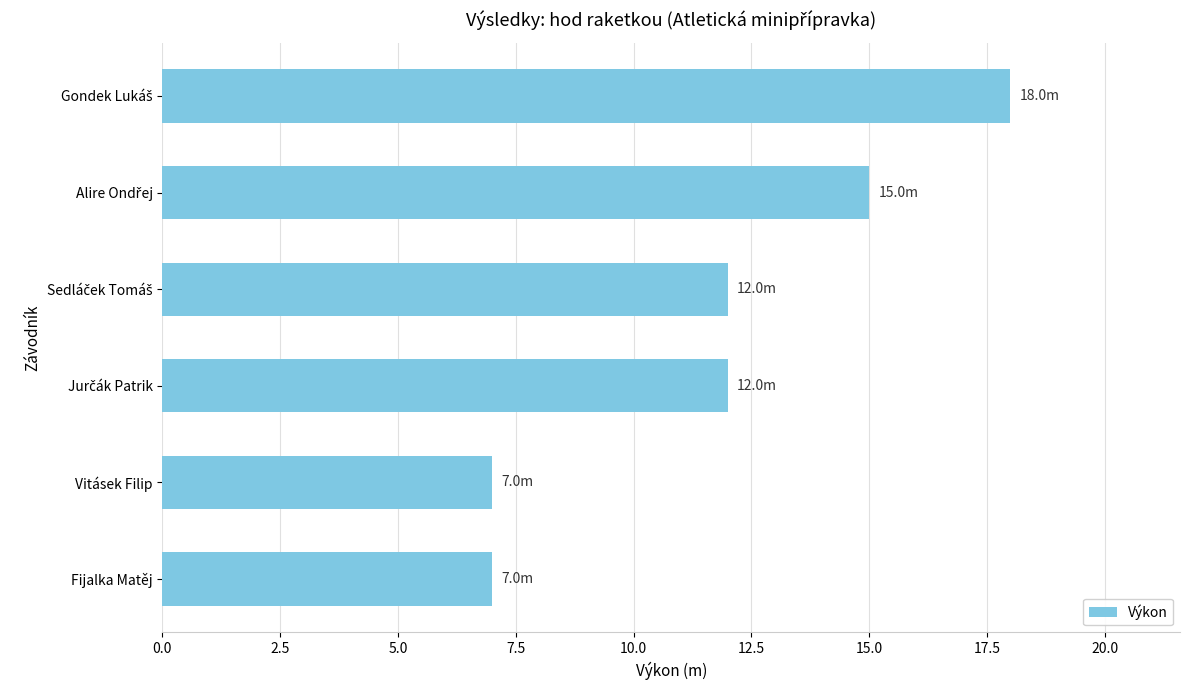

Reading top to bottom, list all the values displayed in this chart.

18	15	12	12	7	7